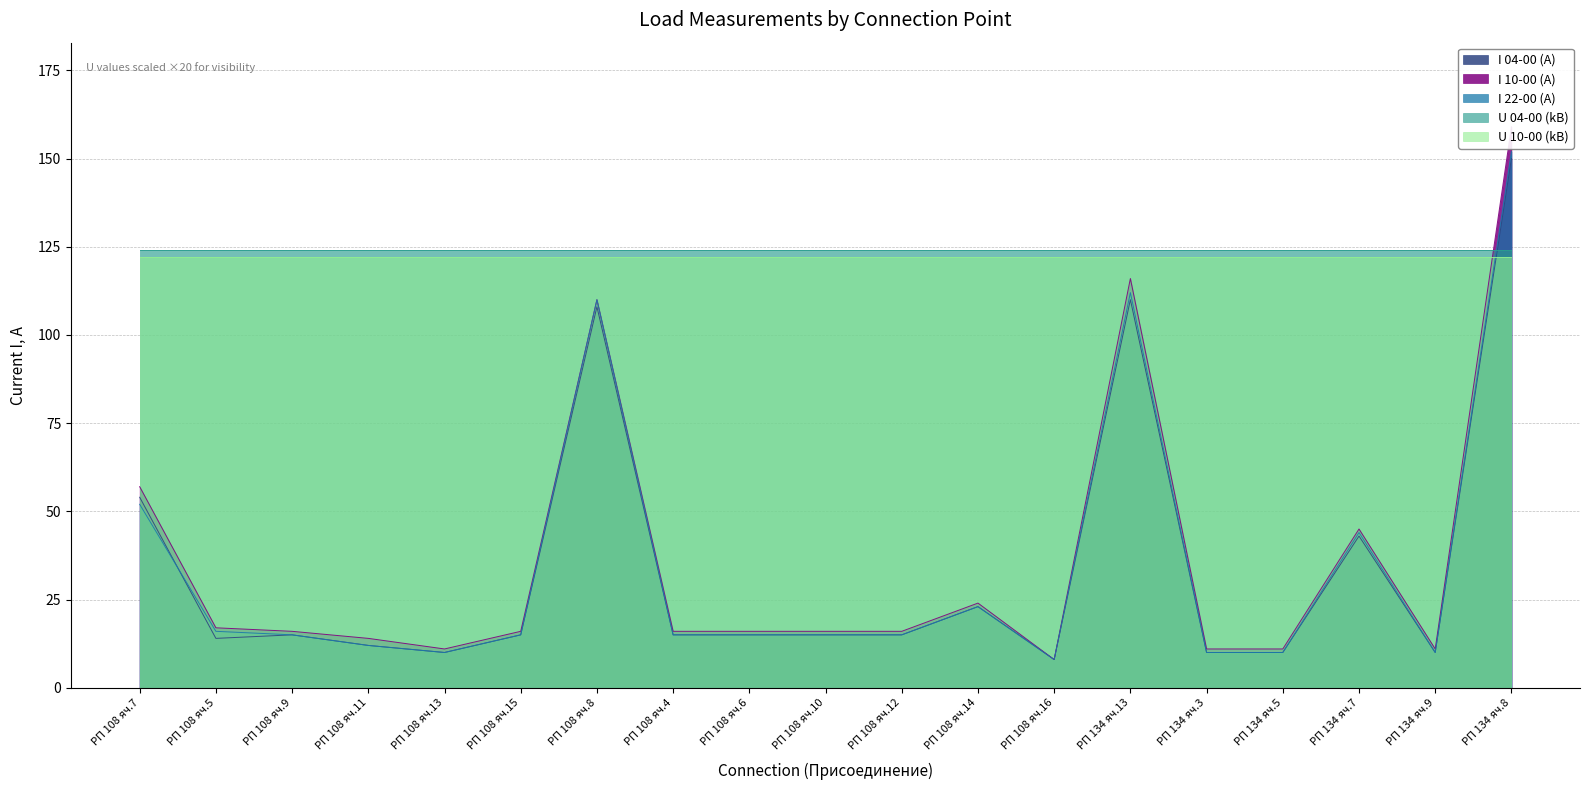

At which category does I 22-00 (A) reach its first local valley?

РП 108 яч.13